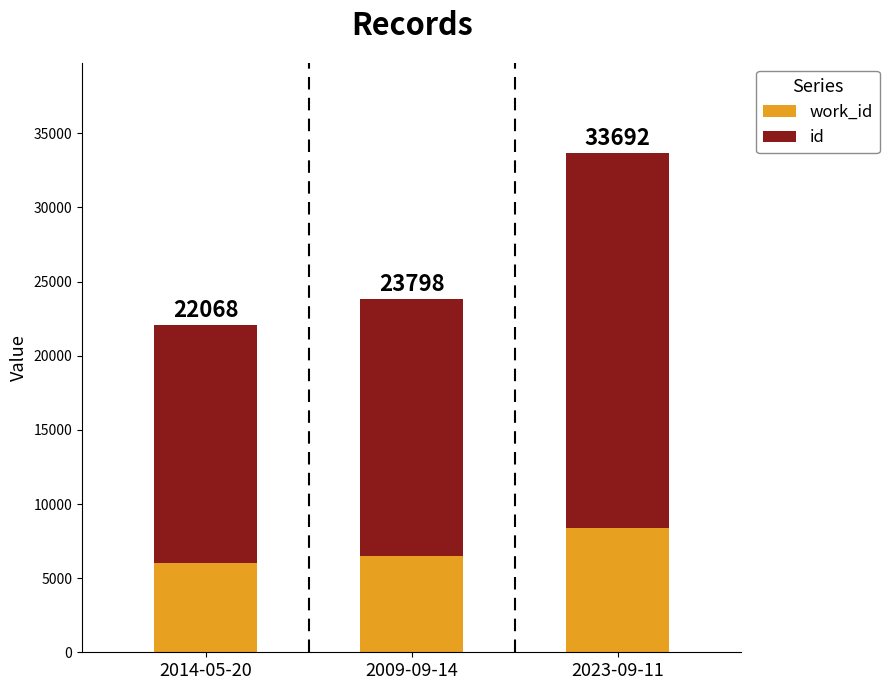

How many bars are there in total?

3